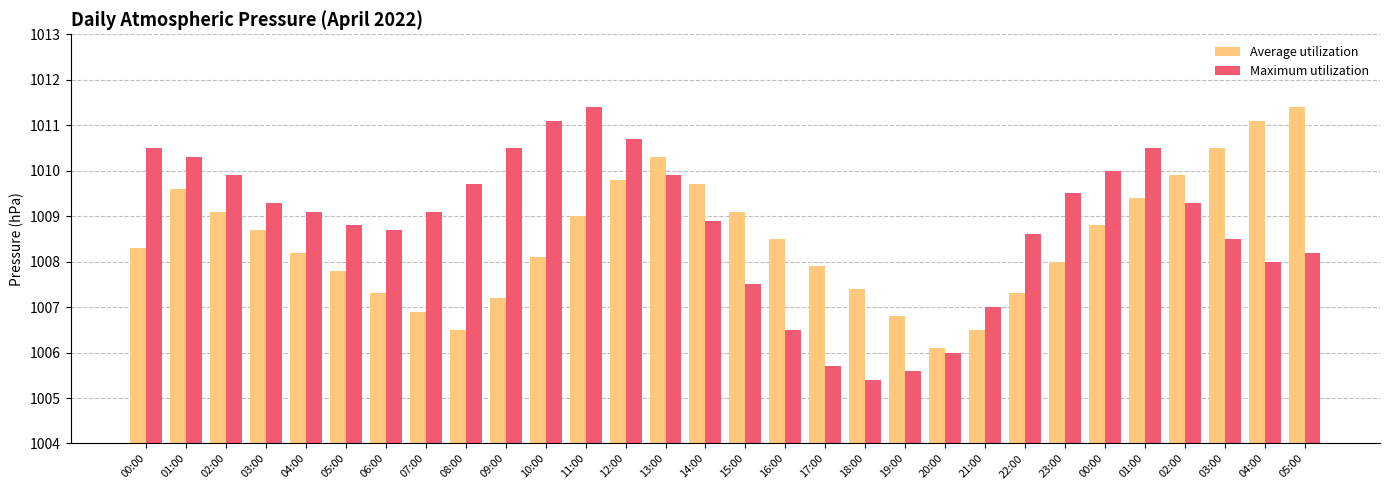

What is the label of the 21st bar from the right?

09:00